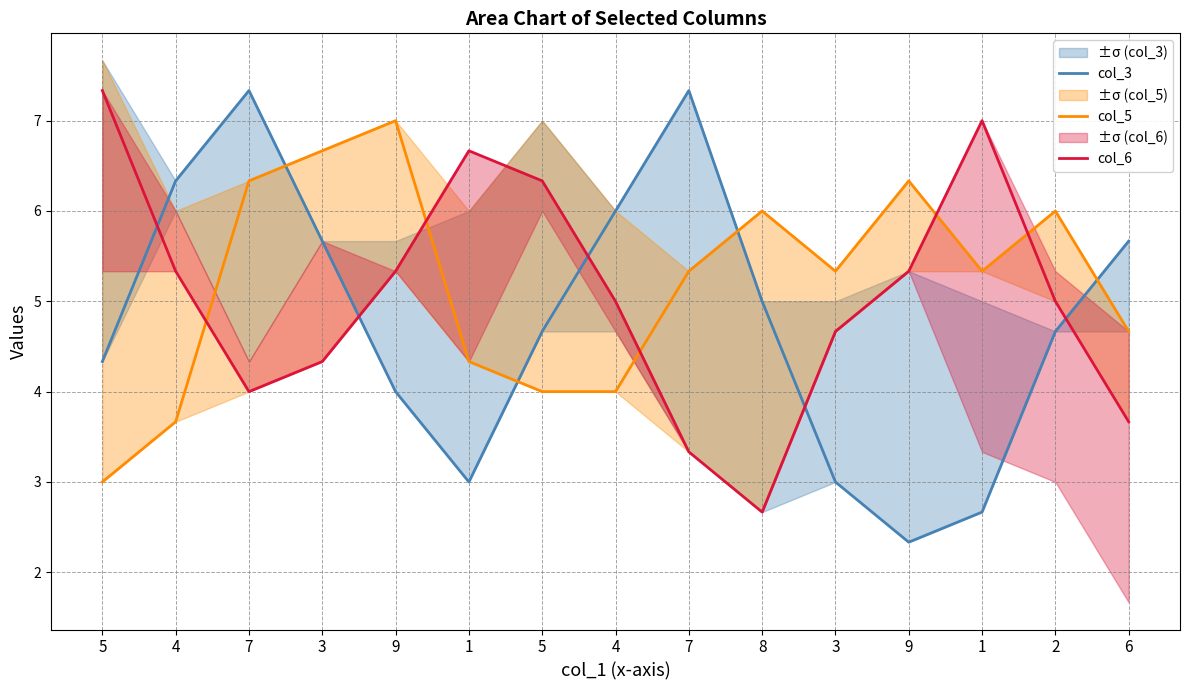

What is the sum of the col_6 values at 9 and 2?

10.3